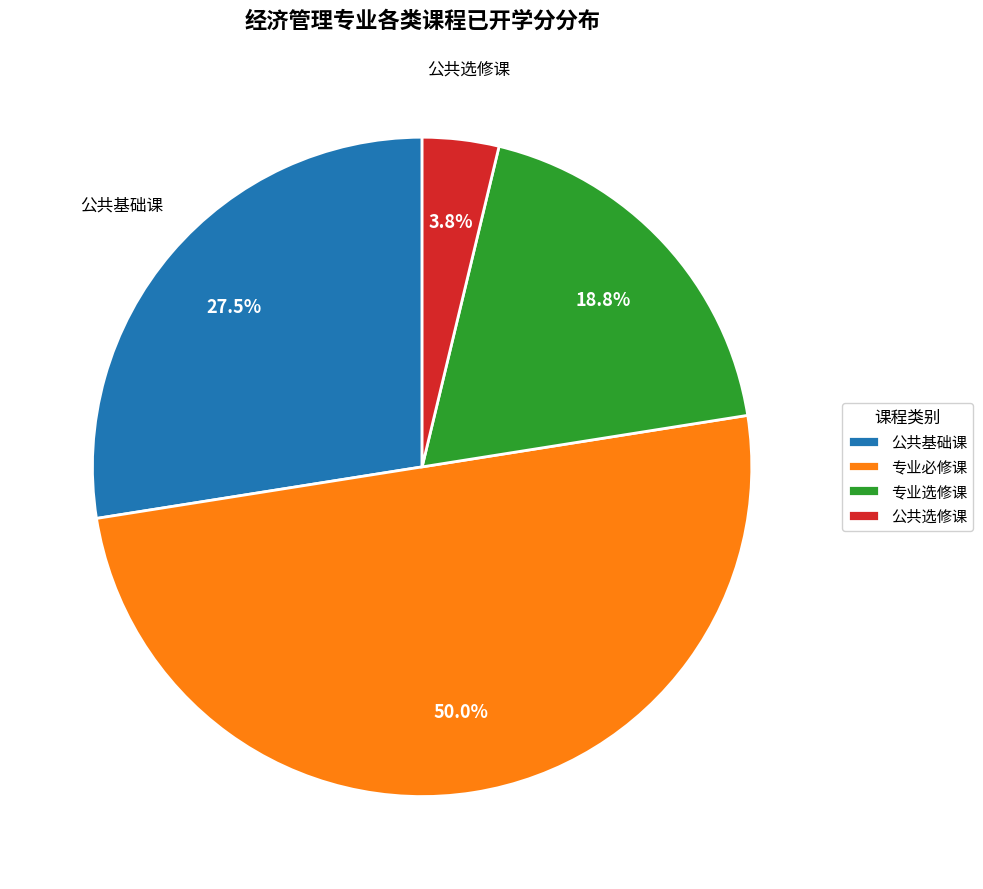

To the nearest percent, what portion does 专业必修课 represent?

50%